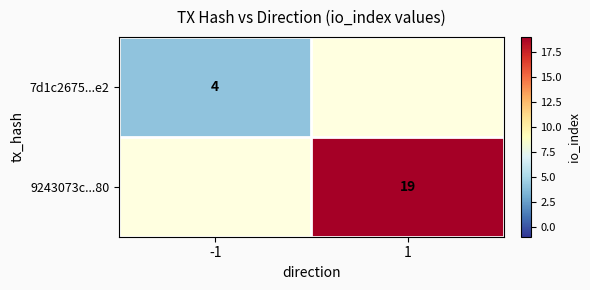

The 9243073c...80 series shows 19 at 1. True or false?

True